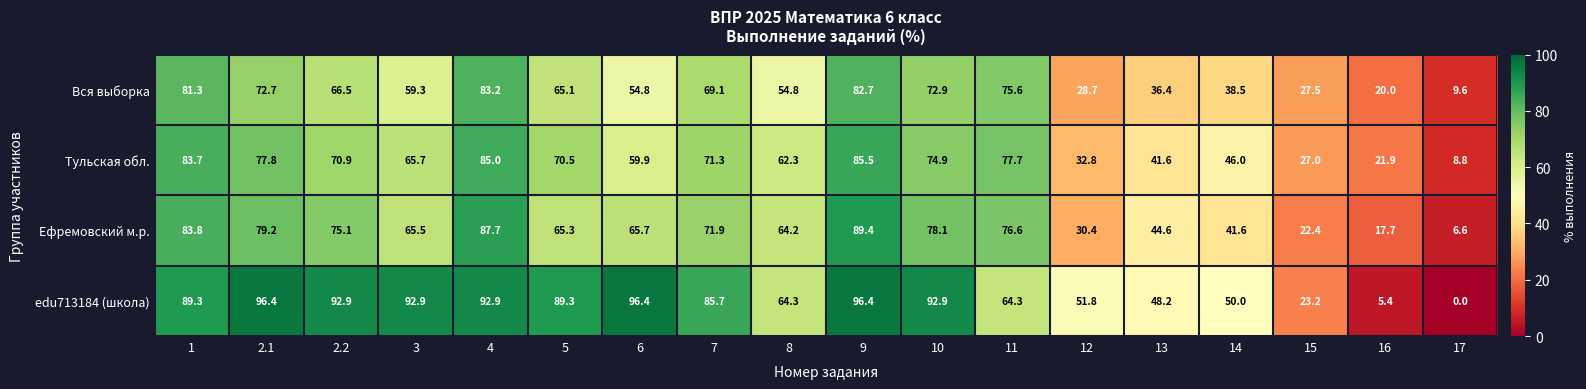

What value does the Тульская обл. series have at 16?

21.9